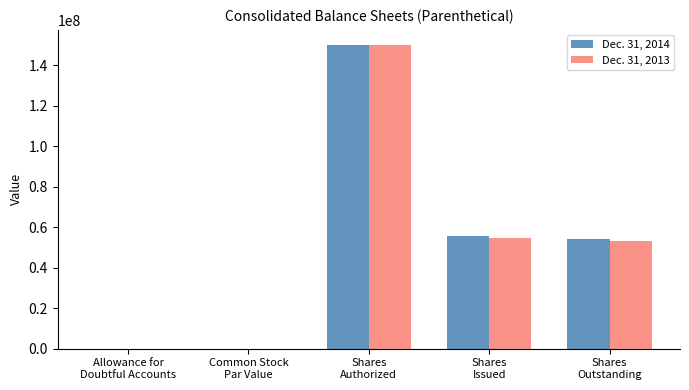

What is the sum of all Dec. 31, 2013 values?

257756590.0